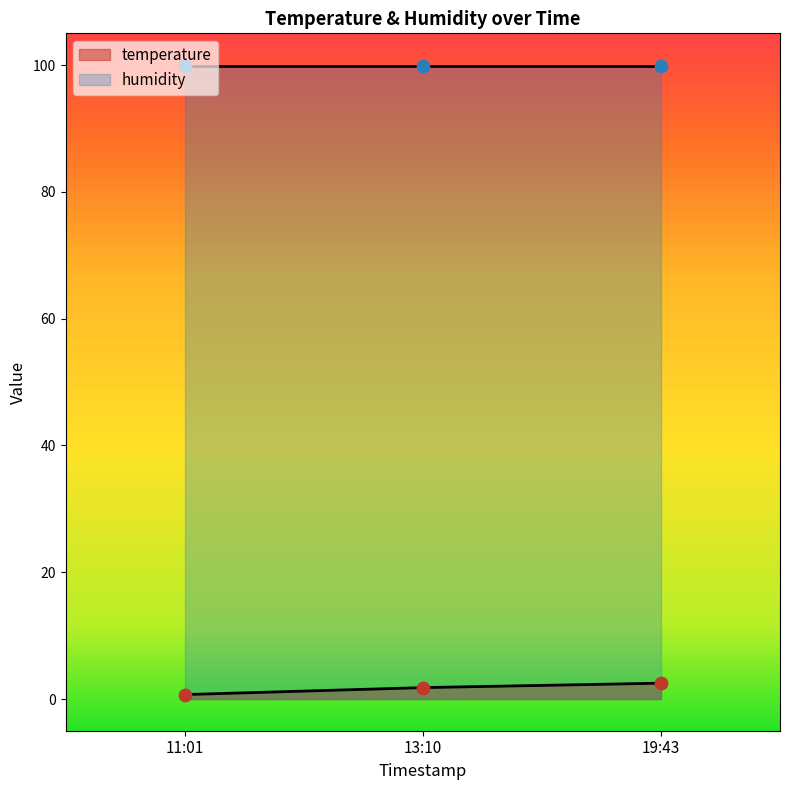

How many values in the temperature series exceed 1?

2